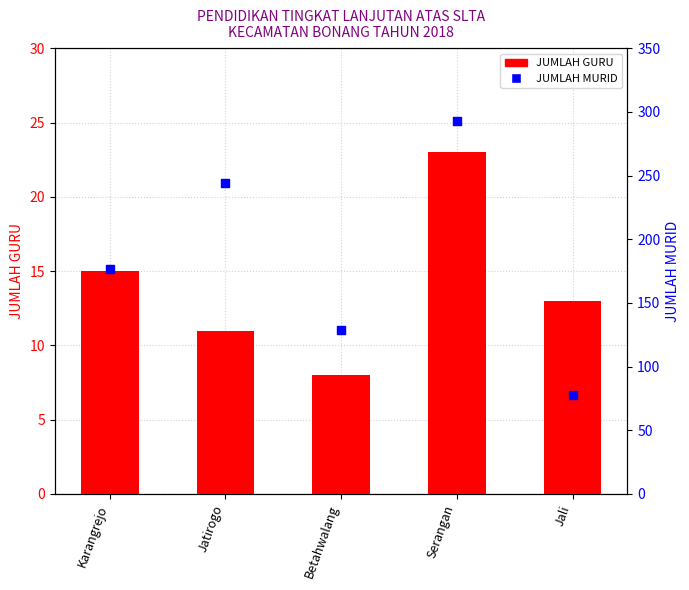

Which series has the largest Y range (max minus min)?

JUMLAH MURID